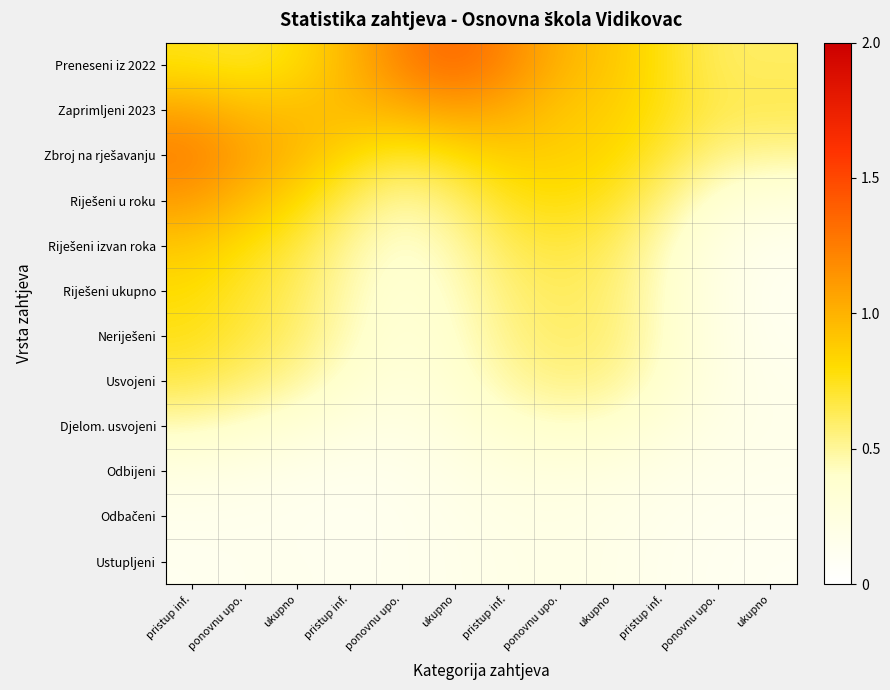

What is the greatest value displayed?

1.4